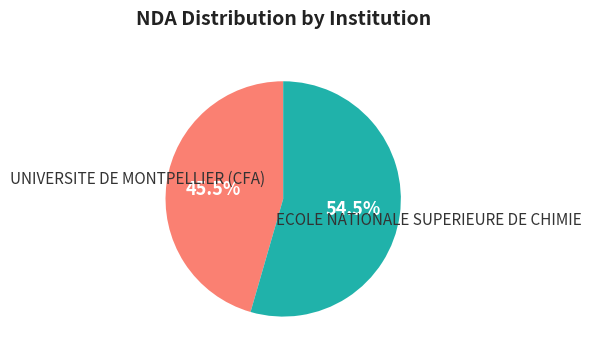

What is the smallest slice in the pie chart?

UNIVERSITE DE MONTPELLIER (CFA)